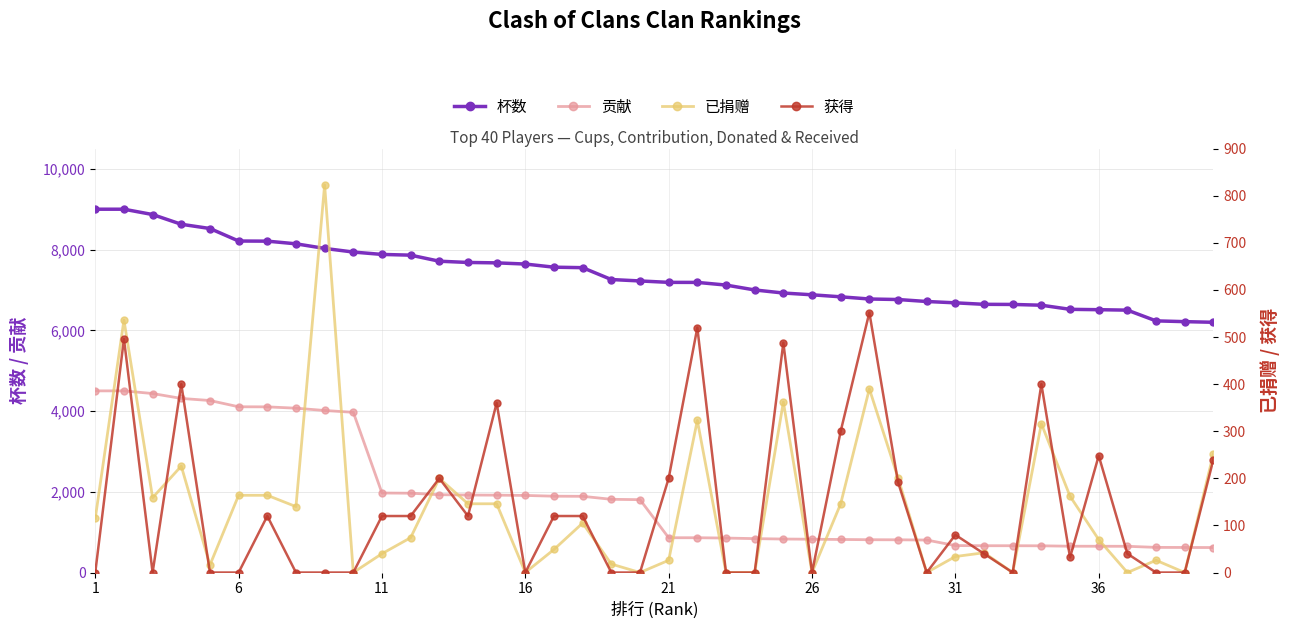

The value of 贡献 at 1 is 4500. True or false?

True